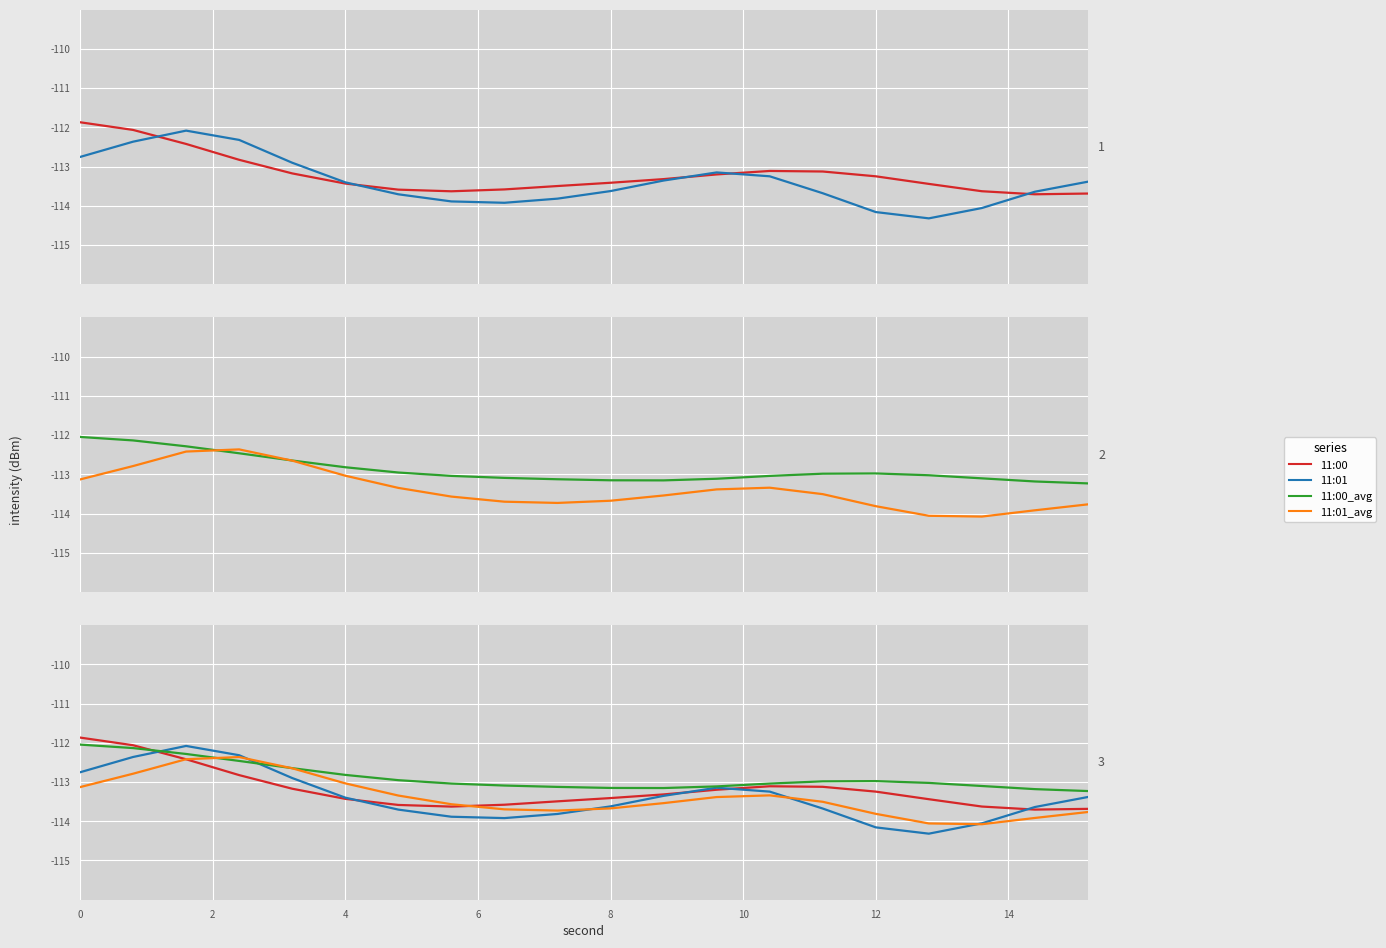

Is the value of 11:00_avg at 6 greater than the value of 11:01_avg at 11?

Yes